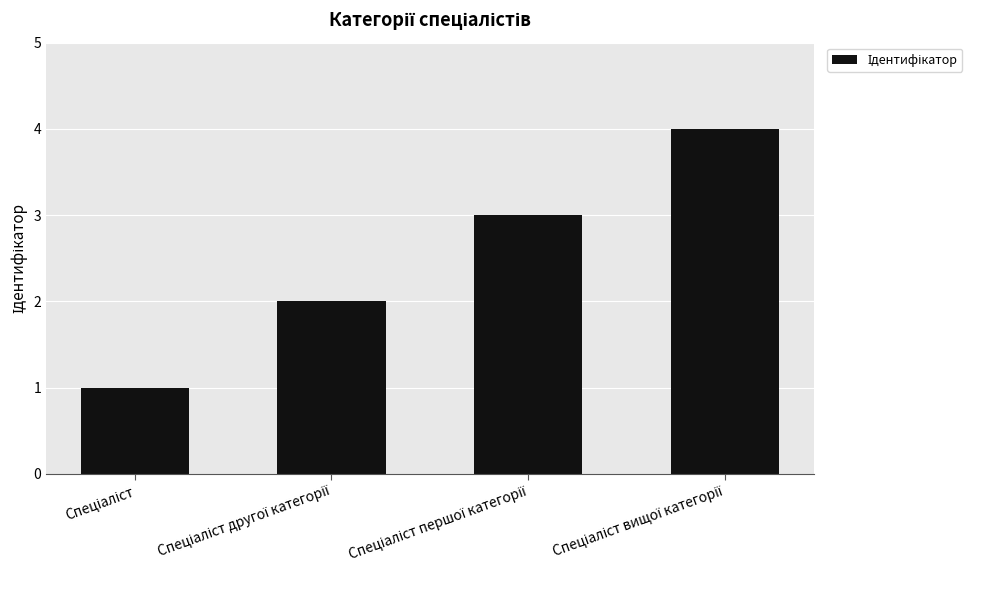

What is the difference between the maximum and minimum values?

3